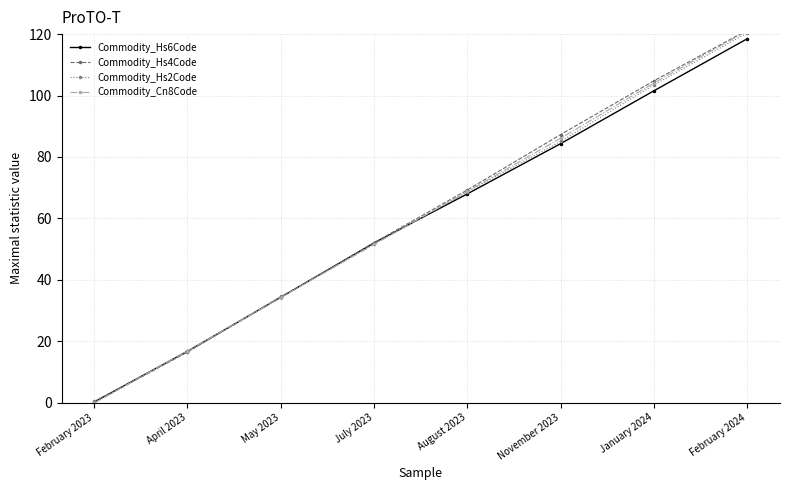

What is the sum of the Commodity_Cn8Code values at January 2024 and August 2023?

172.9